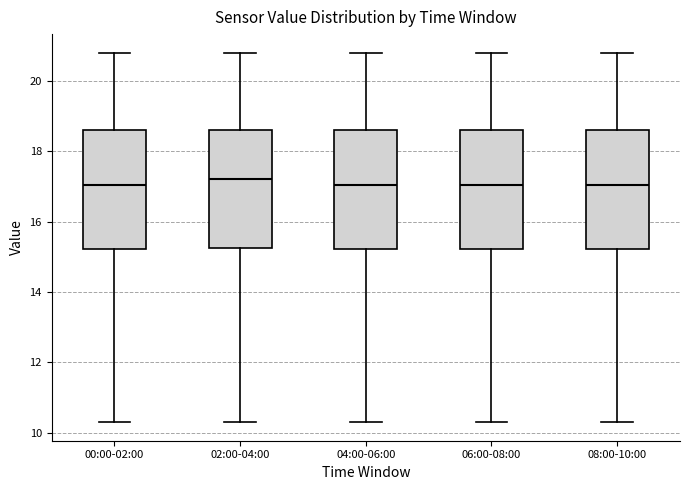

Reading left to right, read every box against the y-axis: the position of its median line, the range the box covers, and the ends of its whiskers. The values are not printed on the chart, so give them approximately, as read against the axis.

00:00-02:00: median 17.0, box 15.2 to 18.6, whiskers 10.4 to 20.8
02:00-04:00: median 17.2, box 15.2 to 18.6, whiskers 10.4 to 20.8
04:00-06:00: median 17.0, box 15.2 to 18.6, whiskers 10.4 to 20.8
06:00-08:00: median 17.0, box 15.2 to 18.6, whiskers 10.4 to 20.8
08:00-10:00: median 17.0, box 15.2 to 18.6, whiskers 10.4 to 20.8